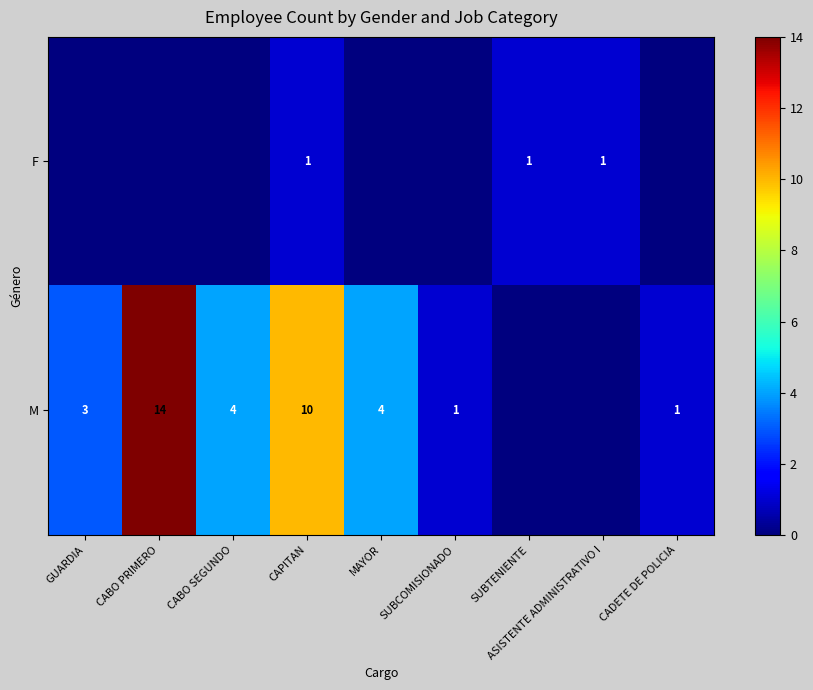

What is the difference between the M values at CABO PRIMERO and MAYOR?

10